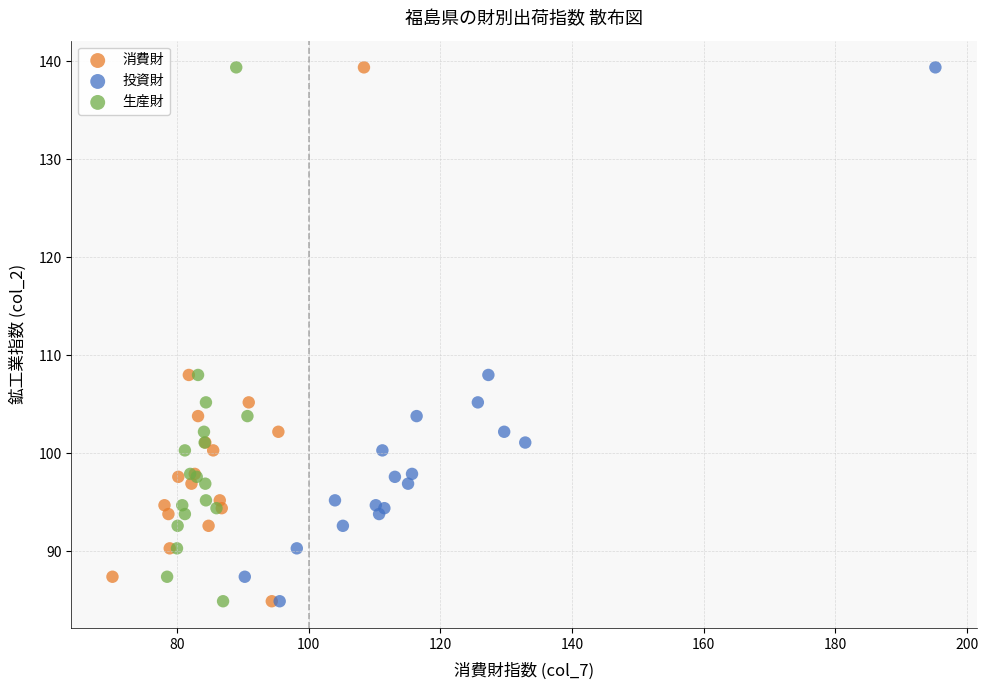

What are all the series names shown in the legend?

消費財, 投資財, 生産財